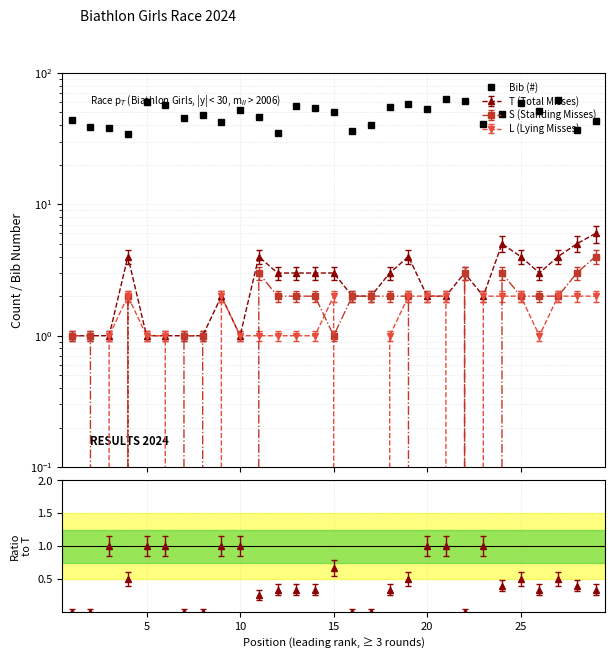

Which category has the lowest value across all series?

15